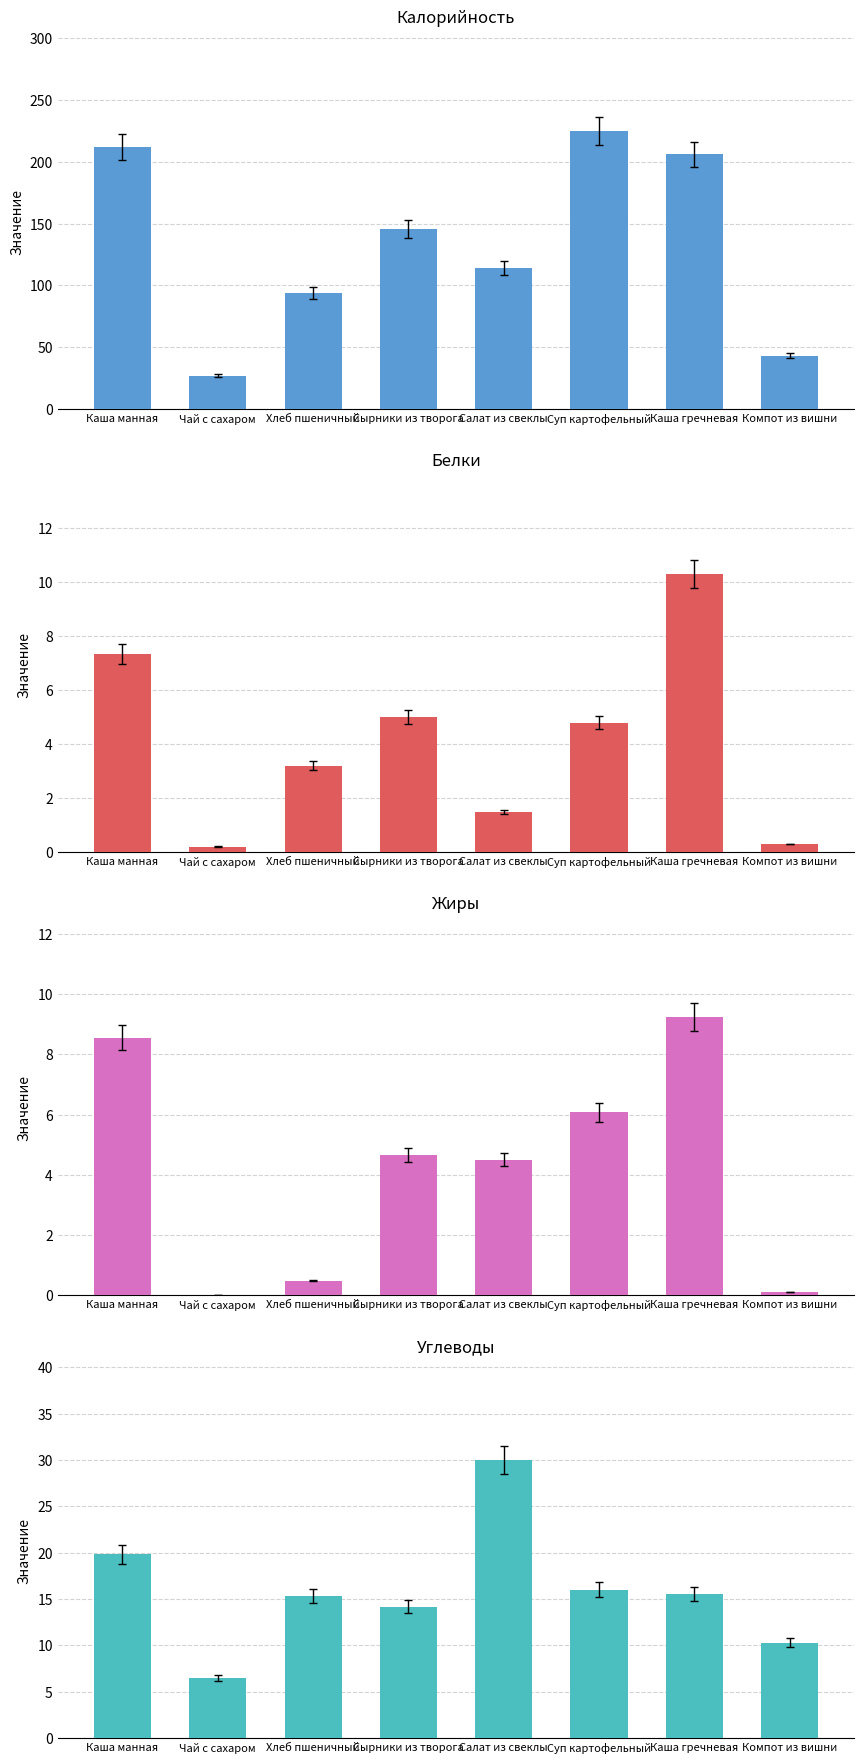

What is the difference between the highest and lowest values at Хлеб пшеничный?

93.5